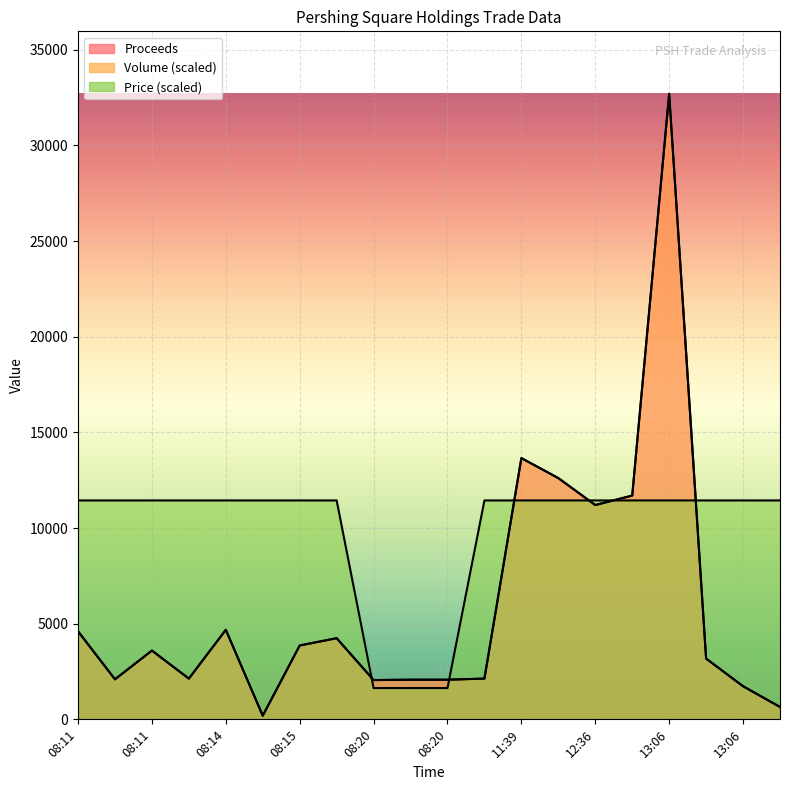

Is it true that Volume equals 22170.3 at 2019-09-05 12:09:33?

False